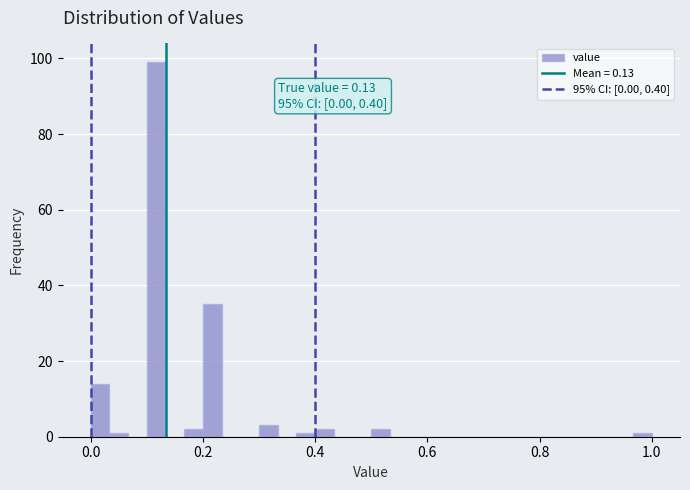

Read against the x-axis, roughly where is the centre of the tallest bar?

0.12